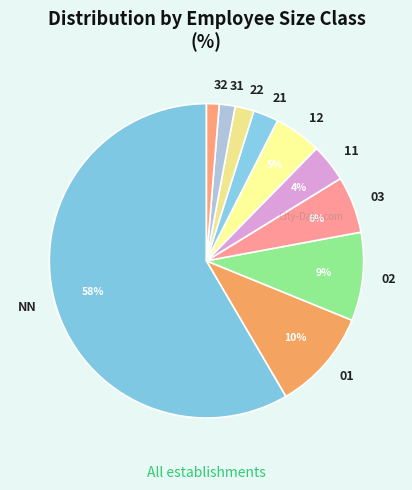

Combined, do 22 and 02 account for over 50%?

No